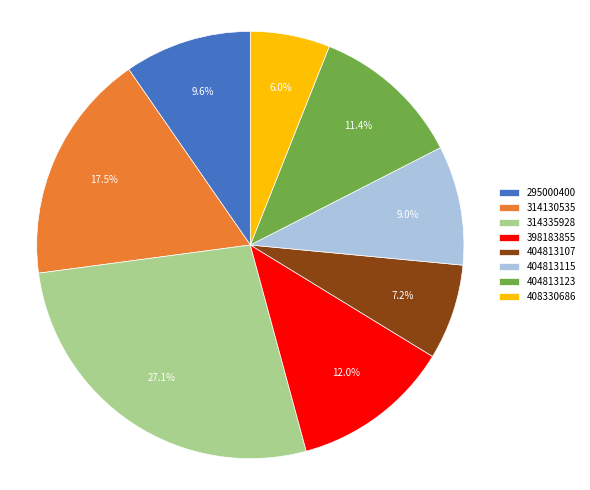

To the nearest percent, what is the difference between the largest and smallest slice percentages?

21%